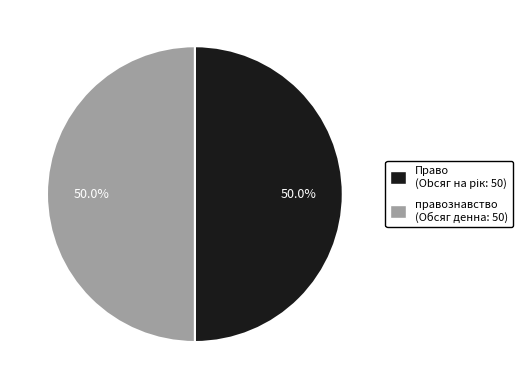

What percentage is NOT represented by Право?

50.0%